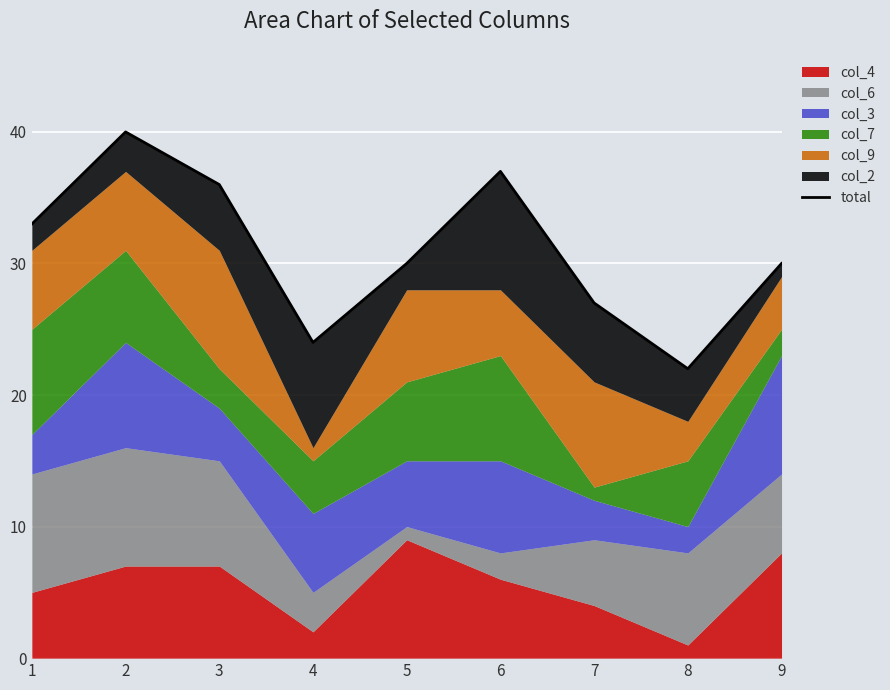

List the labels in order of value, largest first.

2, 6, 3, 1, 5, 9, 7, 4, 8